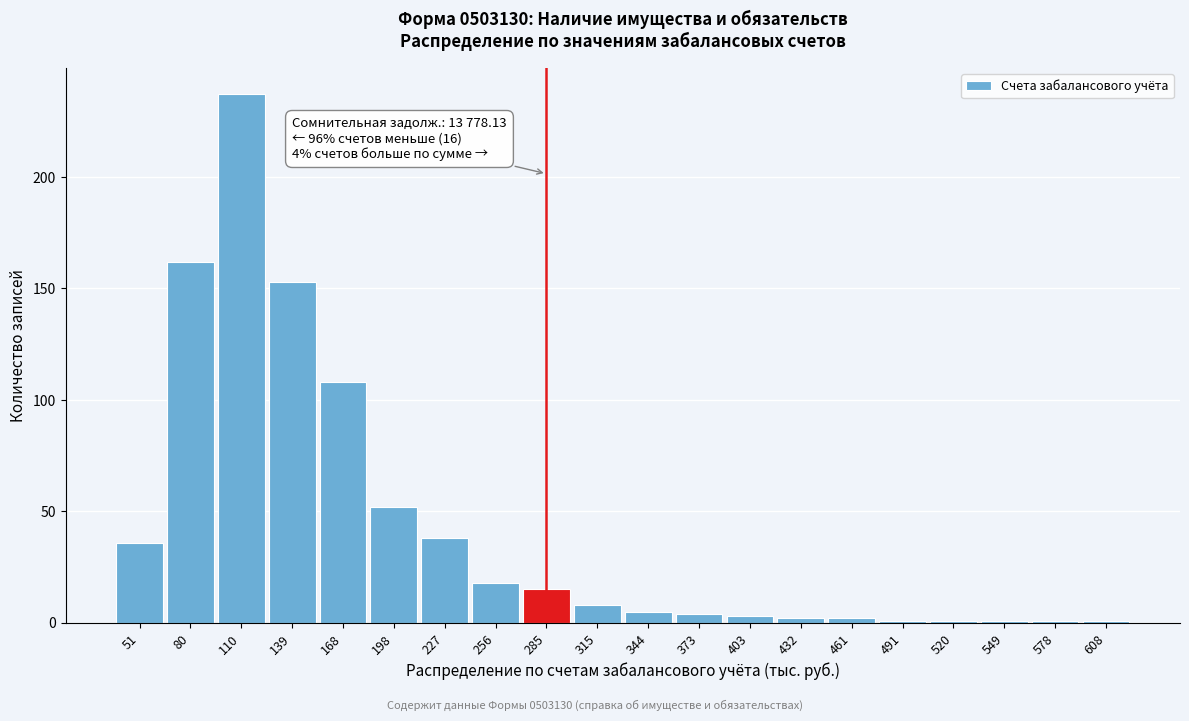

Reading left to right, what are all the values shown in this chart?

51=36	80=162	110=237	139=153	168=108	198=52	227=38	256=18	285=15	315=8	344=5	373=4	403=3	432=2	461=2	491=1	520=1	549=1	578=1	608=1